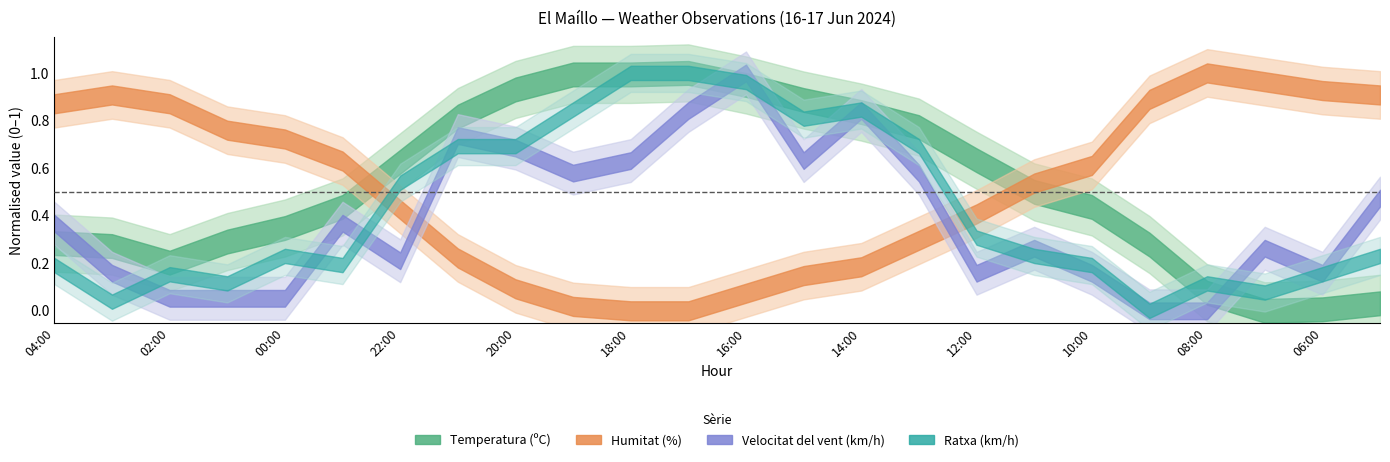

List the labels in order of Velocitat del vent (km/h) value, largest first.

16:00, 17:00, 14:00, 21:00, 20:00, 18:00, 15:00, 19:00, 13:00, 05:00, 04:00, 23:00, 11:00, 07:00, 22:00, 03:00, 12:00, 10:00, 06:00, 02:00, 01:00, 00:00, 09:00, 08:00